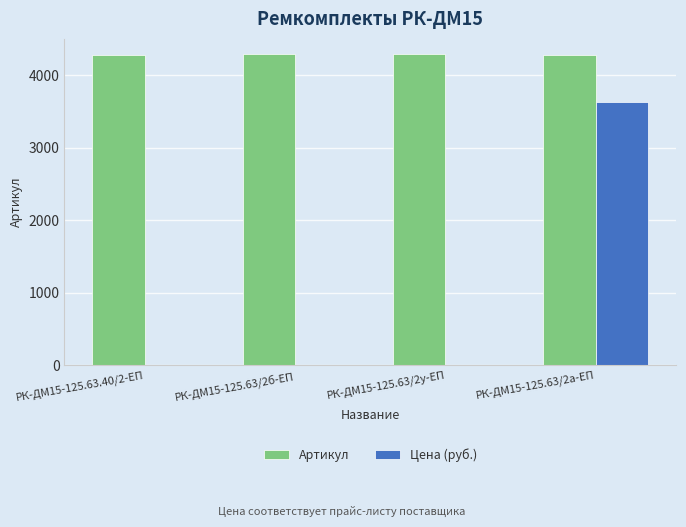

What is the sum of all Артикул values?

17146.0